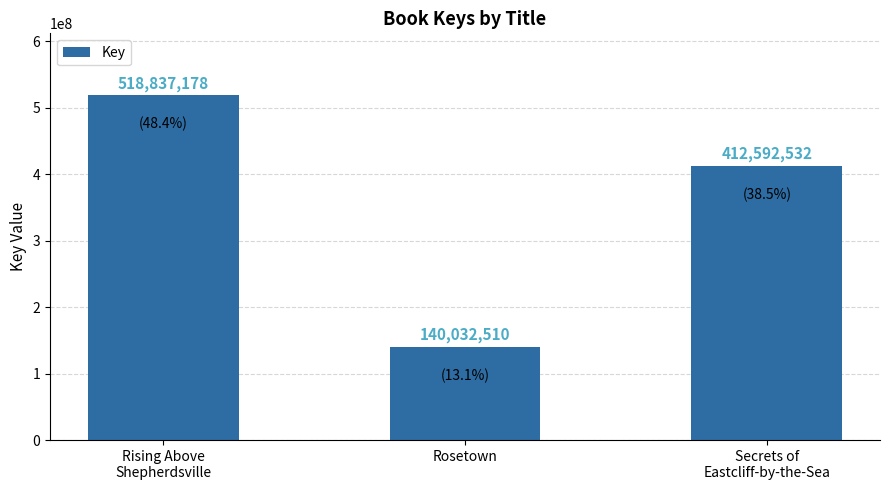

The chart shows a value of 140032510 at Rosetown. True or false?

True